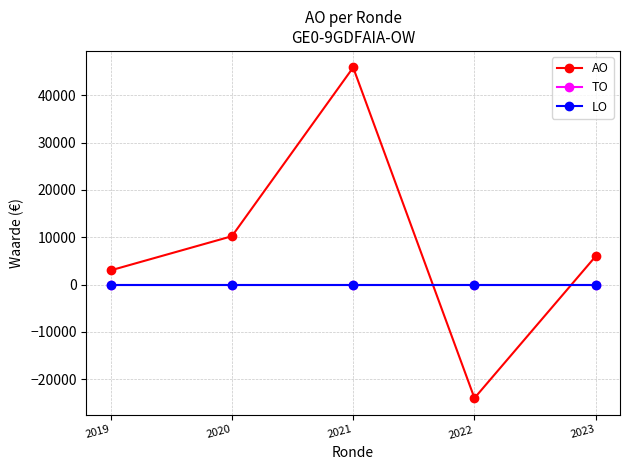

What is the total value across all series at 2019?

3000